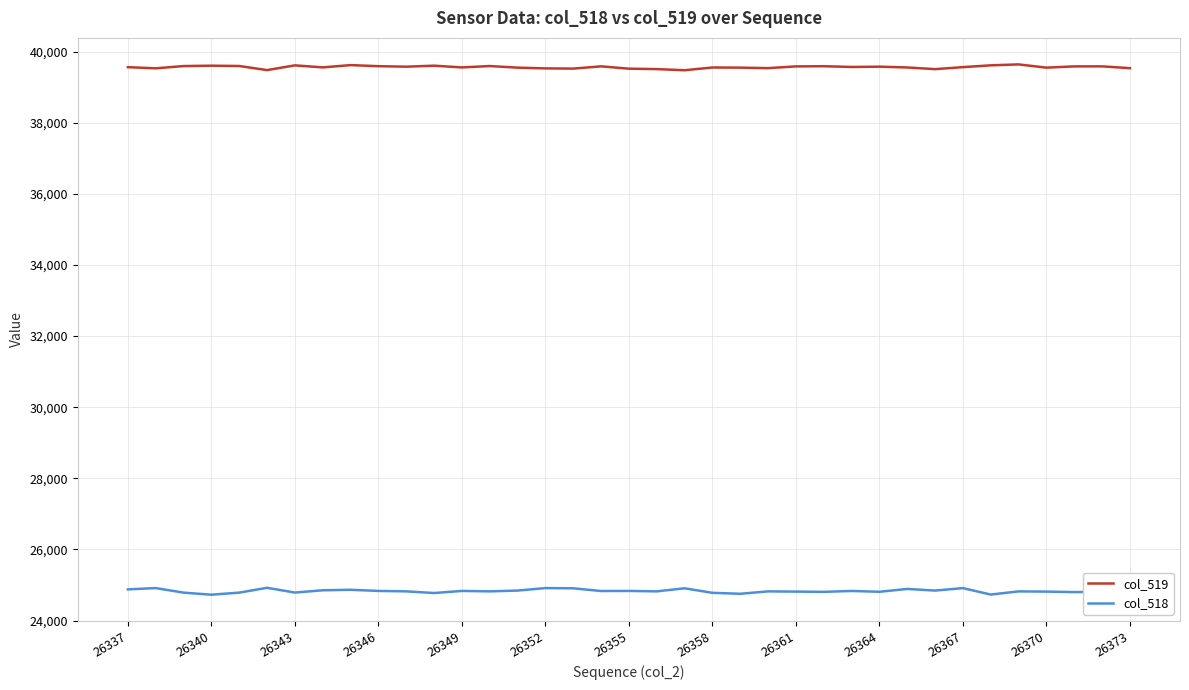

What is the highest value of the col_519 series?

39641